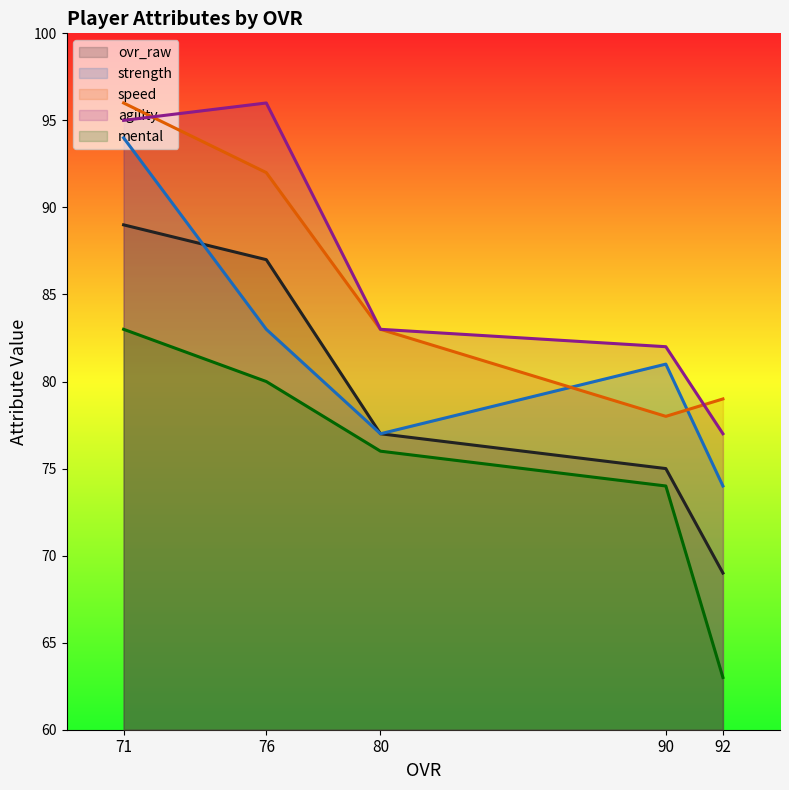

What value does the agility series have at 90?

82